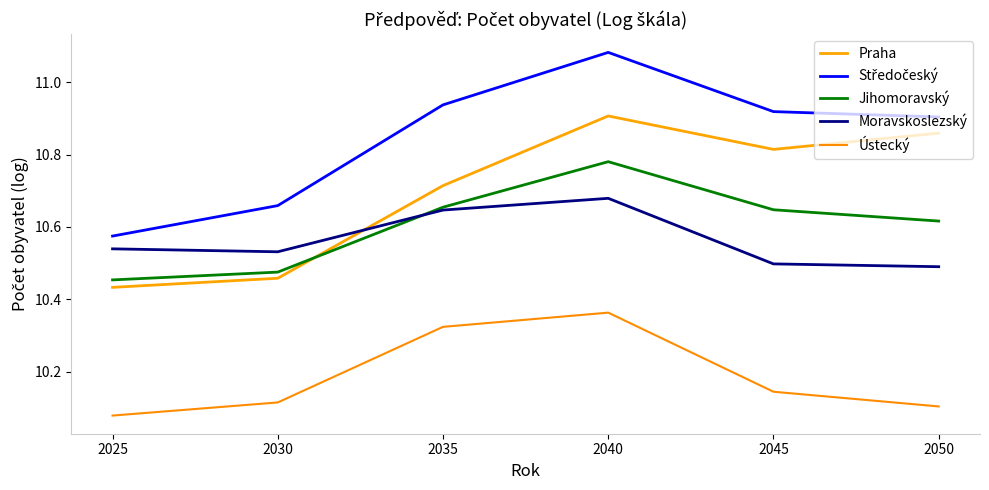

At which category does Praha reach its first local valley?

2045